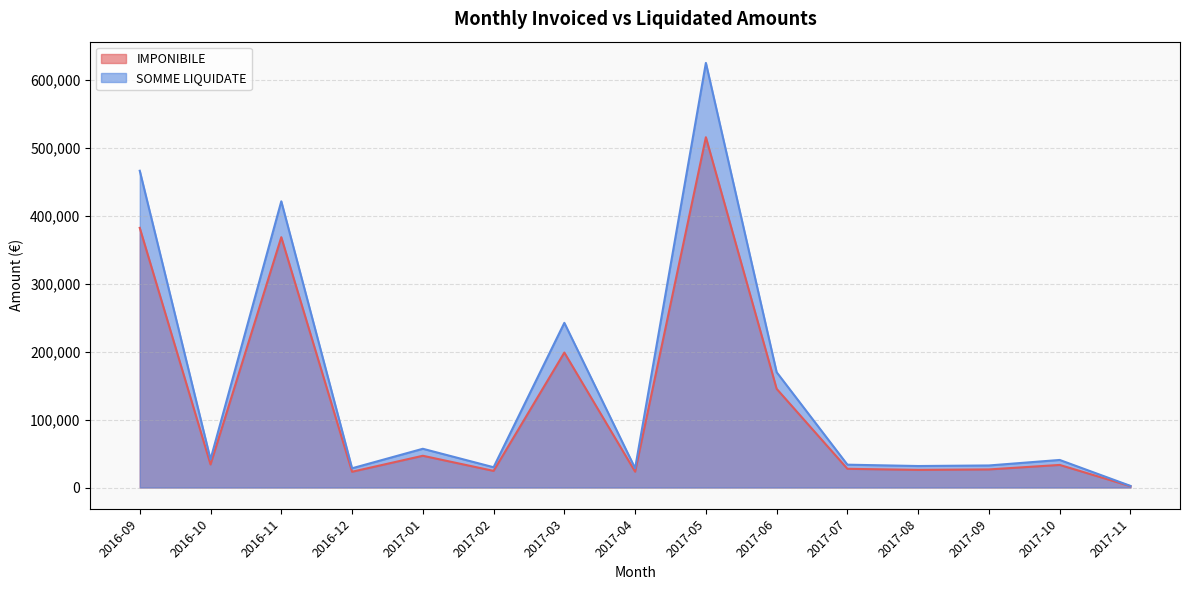

What is the approximate value of  SOMME LIQUIDATE  at 2017-05?

624415.6